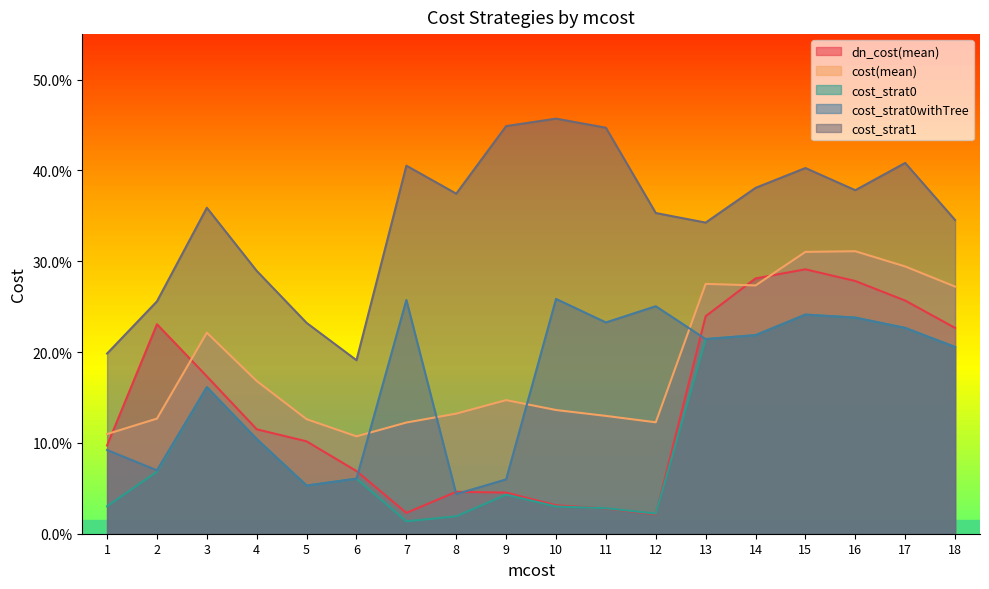

At which category is the sum across all series the highest?

15